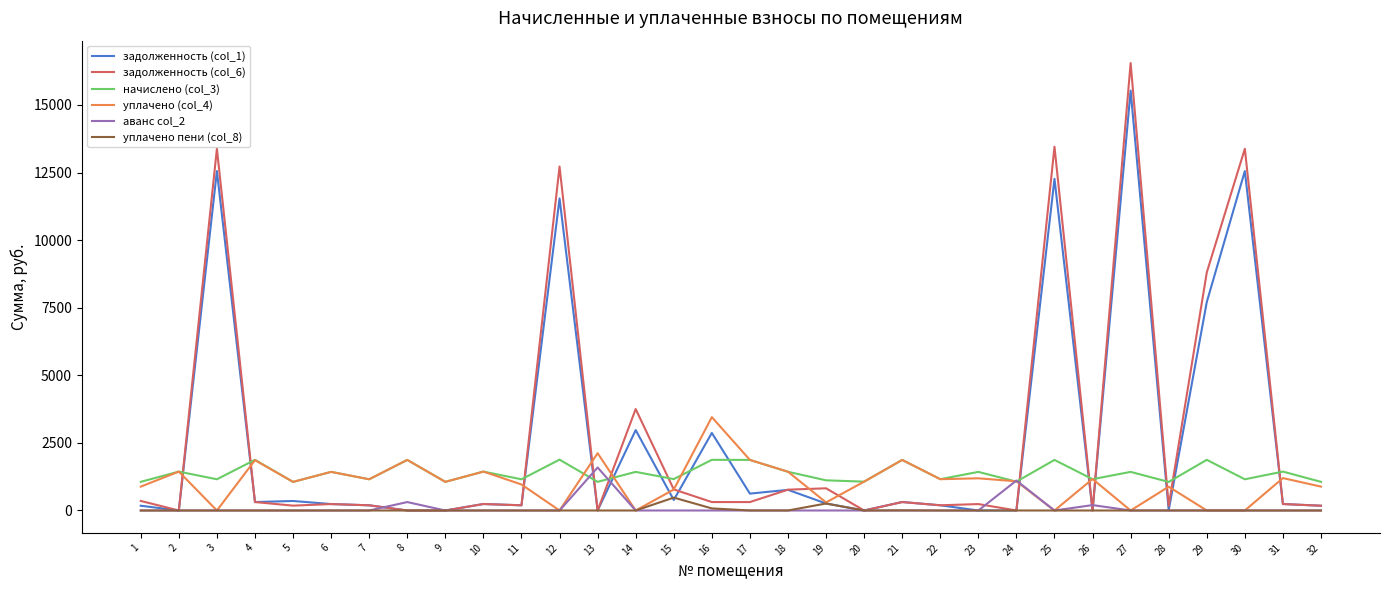

The задолженность (col_6) series shows 779.7 at 15. True or false?

True